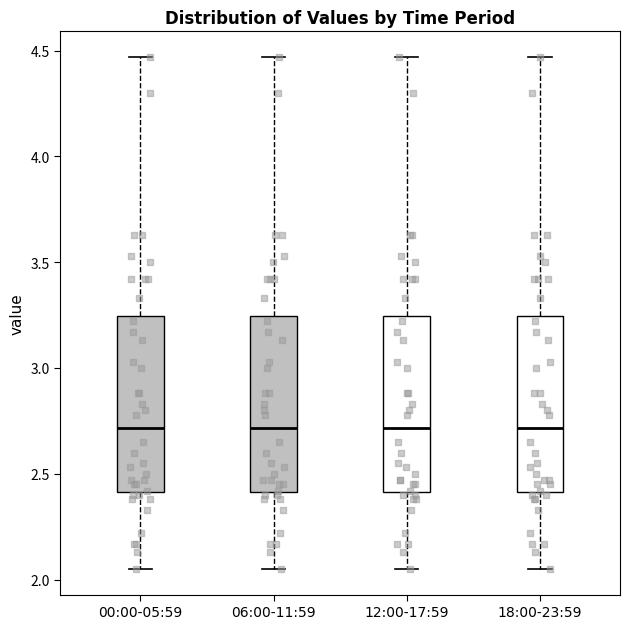

Where does the upper whisker of the box for 12:00-17:59 end on the y-axis? The values are not printed on the chart, so give them approximately, as read against the axis.

4.45